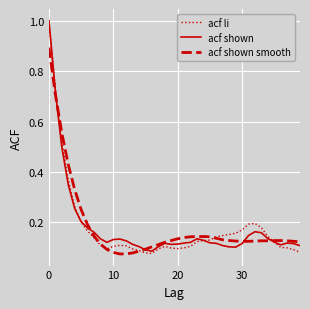

What are all the series names shown in the legend?

acf li, acf shown, acf shown smooth